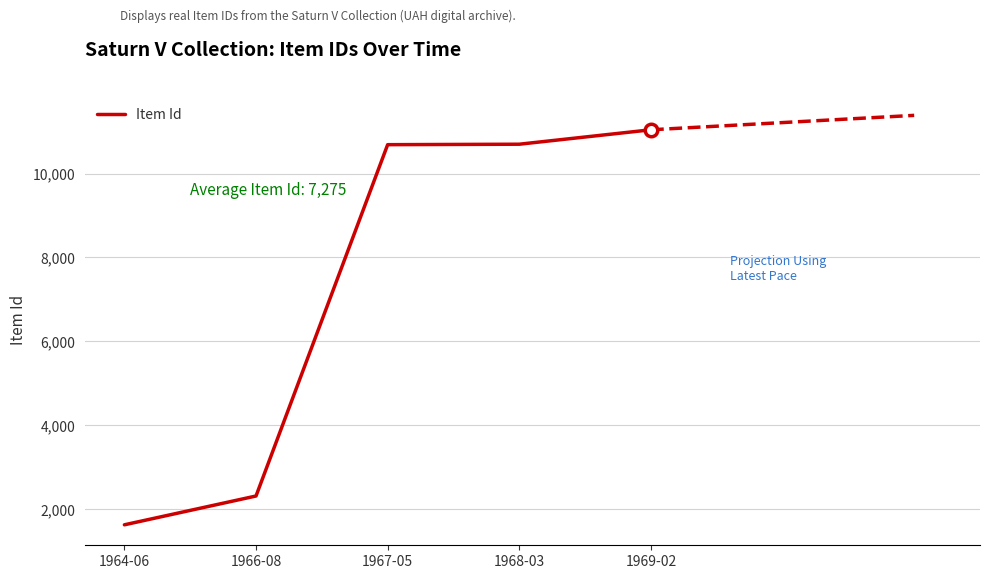

What is the change in value from 1967-05 to 1968-03?

+11